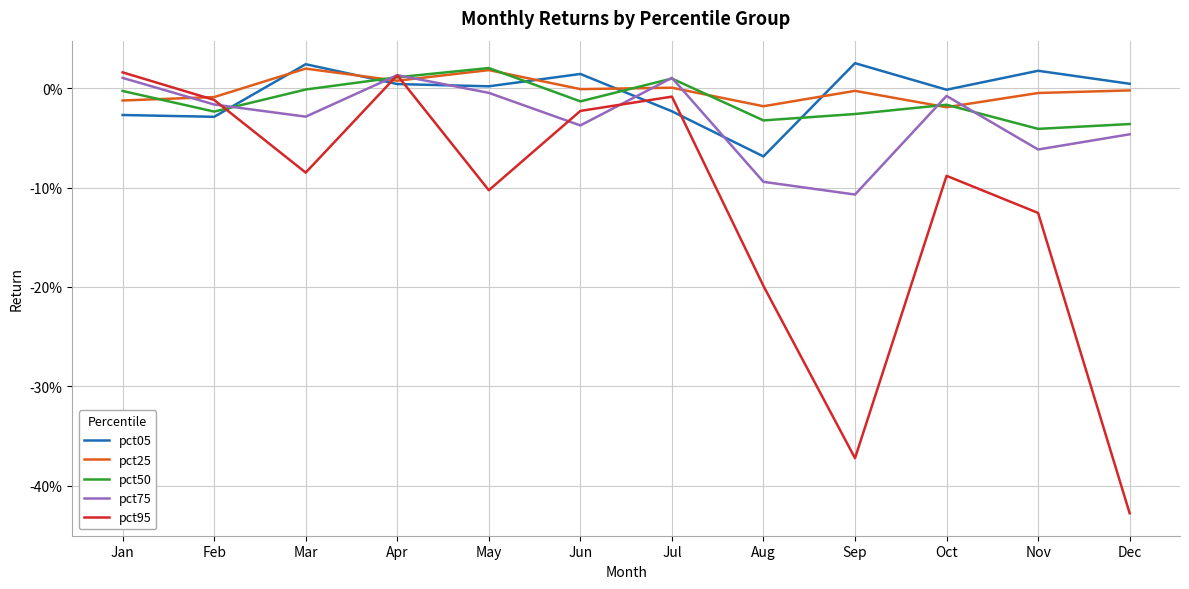

What are all the series names shown in the legend?

pct05, pct25, pct50, pct75, pct95